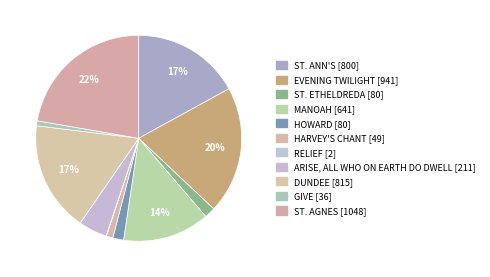

To the nearest percent, what is the difference between the ST. ETHELDREDA and MANOAH slice percentages?

12%